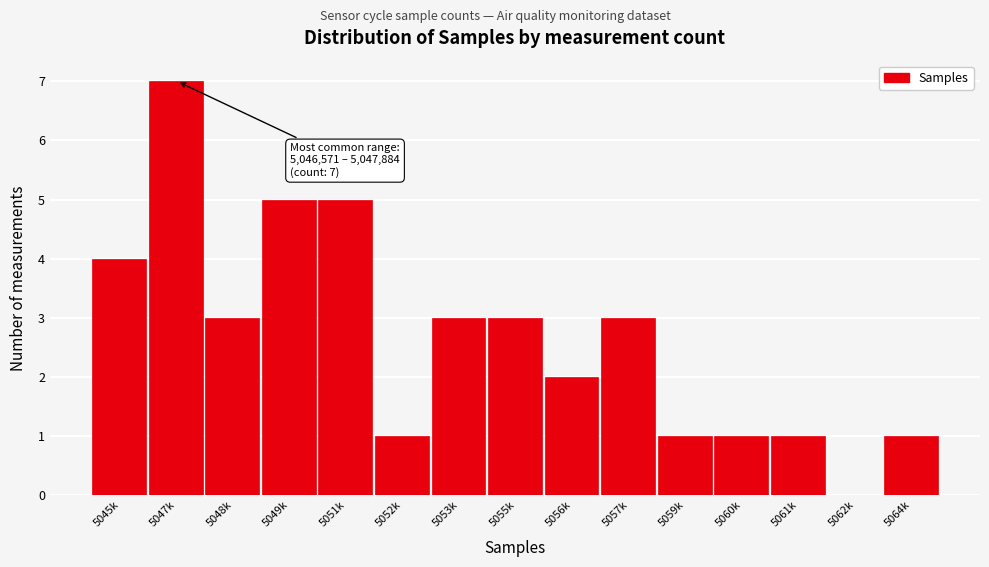

Reading left to right, what are all the values shown in this chart?

5045k=4	5047k=7	5048k=3	5049k=5	5051k=5	5052k=1	5053k=3	5055k=3	5056k=2	5057k=3	5059k=1	5060k=1	5061k=1	5062k=0	5064k=1